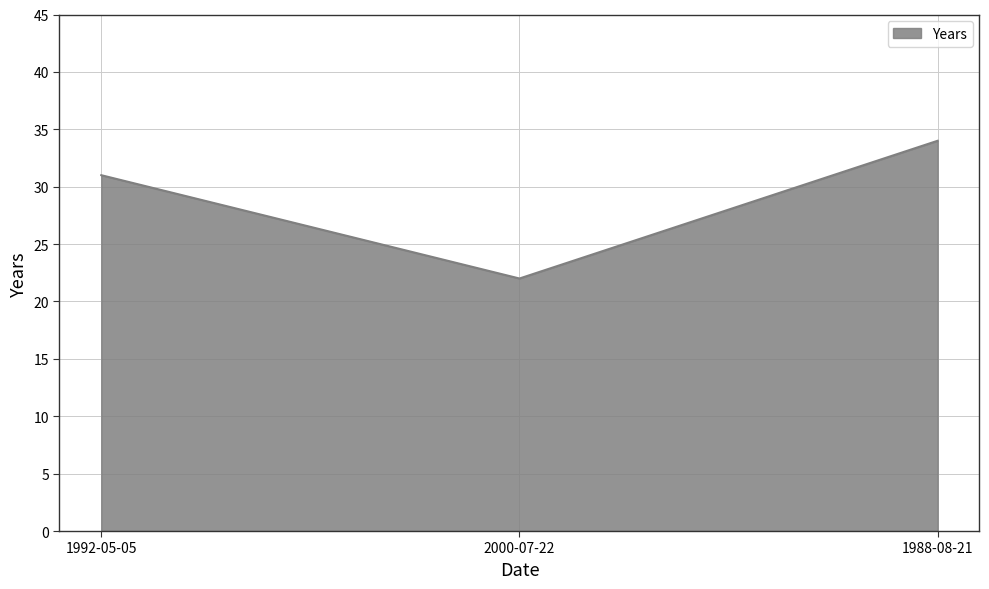

What position from the left is 1988-08-21?

3